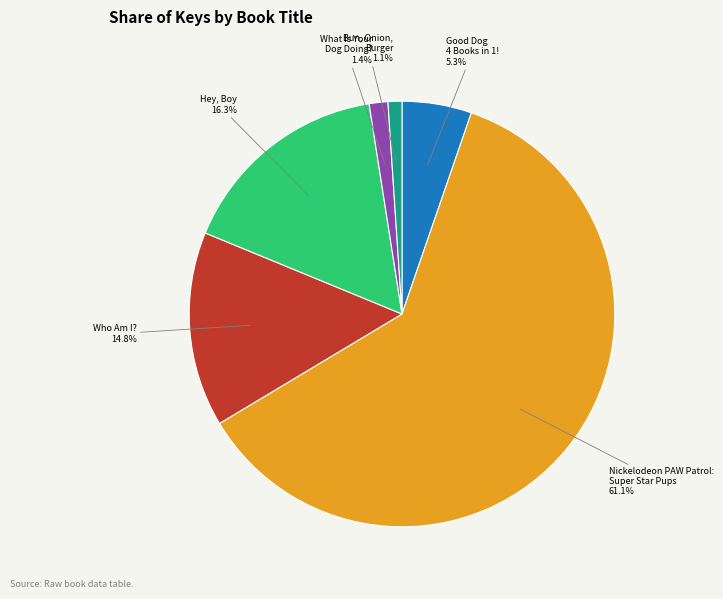

Is there any slice that represents more than half of the pie?

Yes